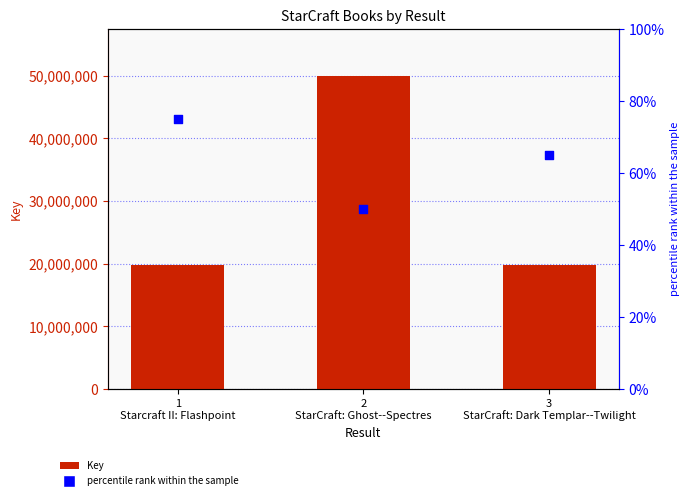

At which category is the sum across all series the highest?

2
StarCraft: Ghost--Spectres